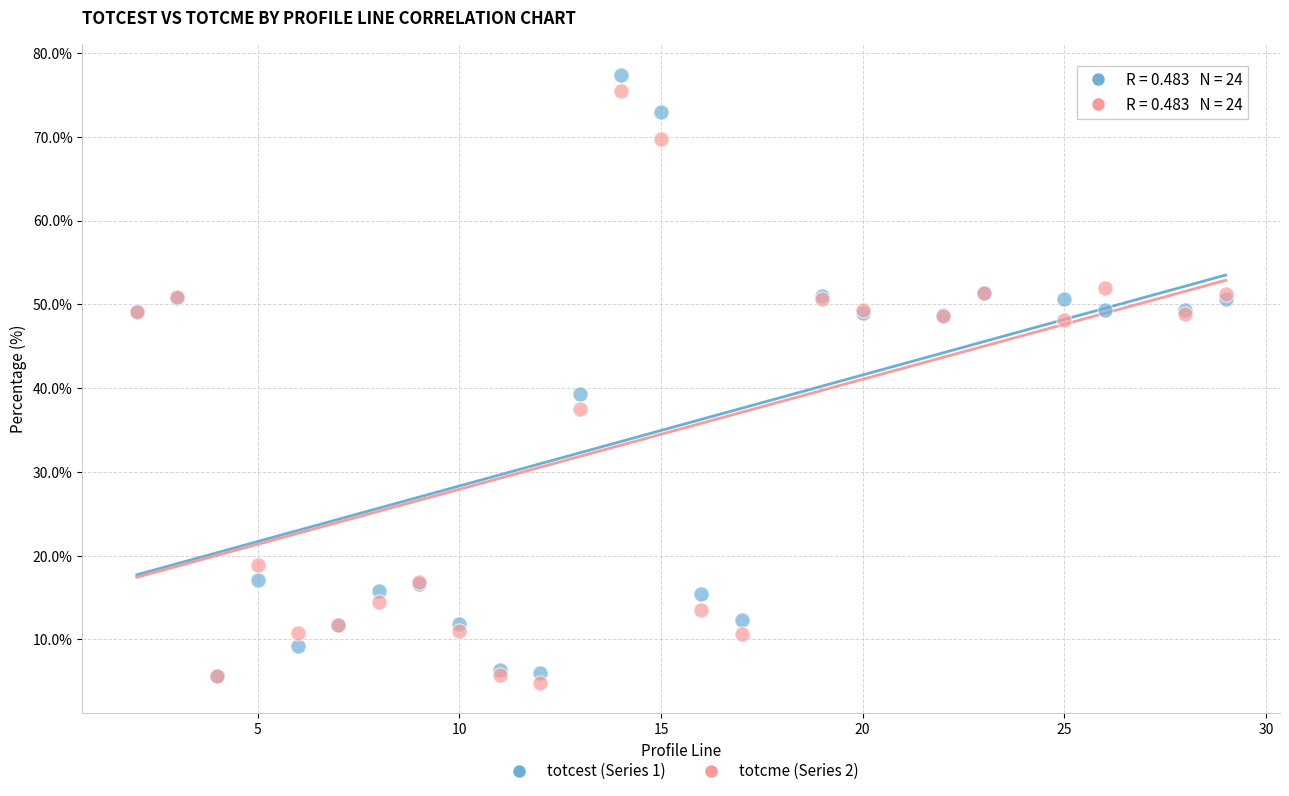

Across all series, what Y value is closest to 41?

39.3